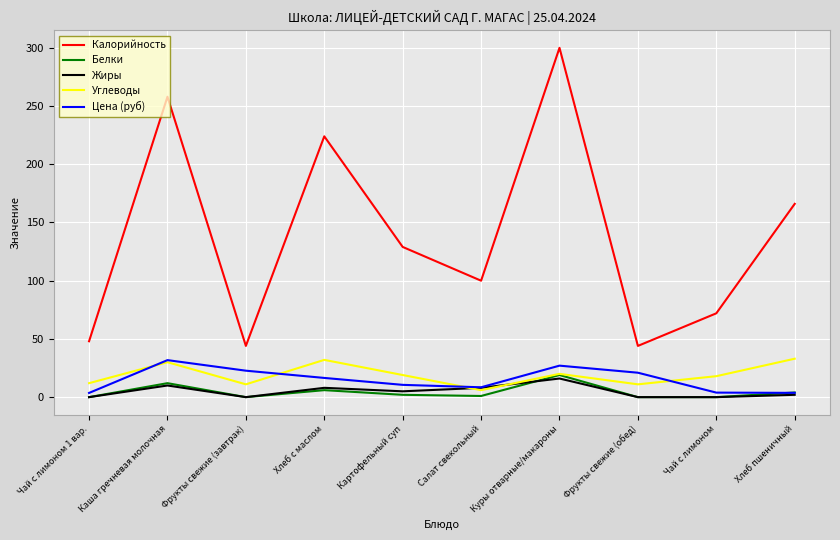

Is it true that Цена (руб) equals 8.5 at Салат свекольный?

True